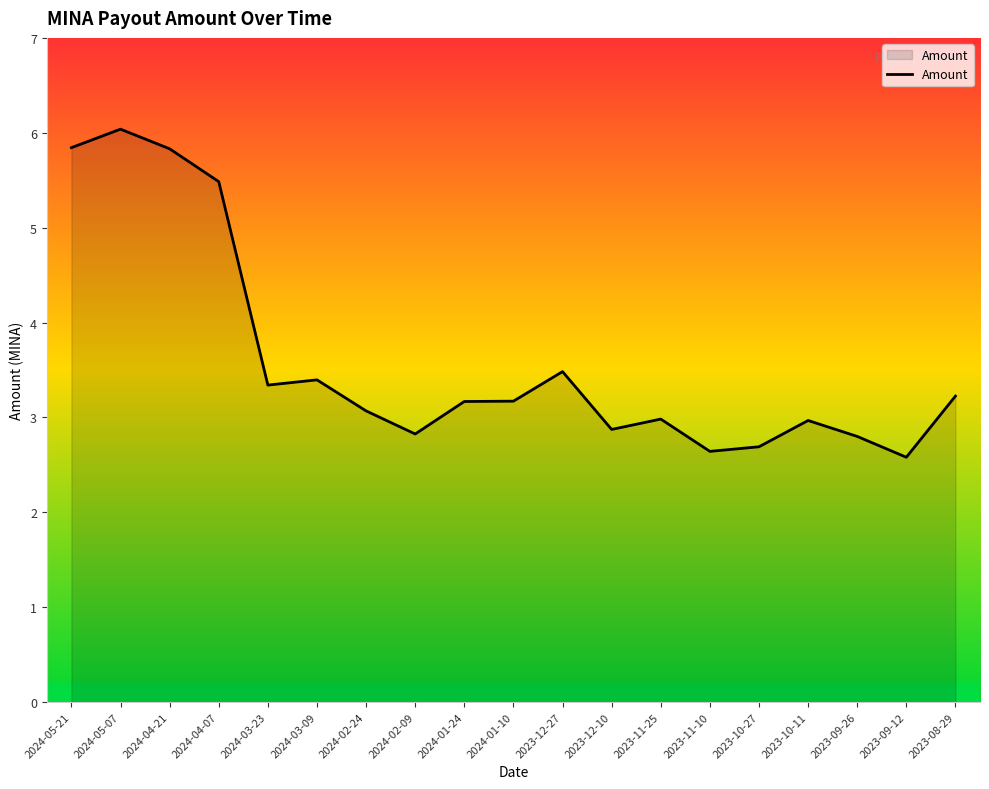

Between 2023-11-25 and 2023-12-10, which is larger?

2023-11-25